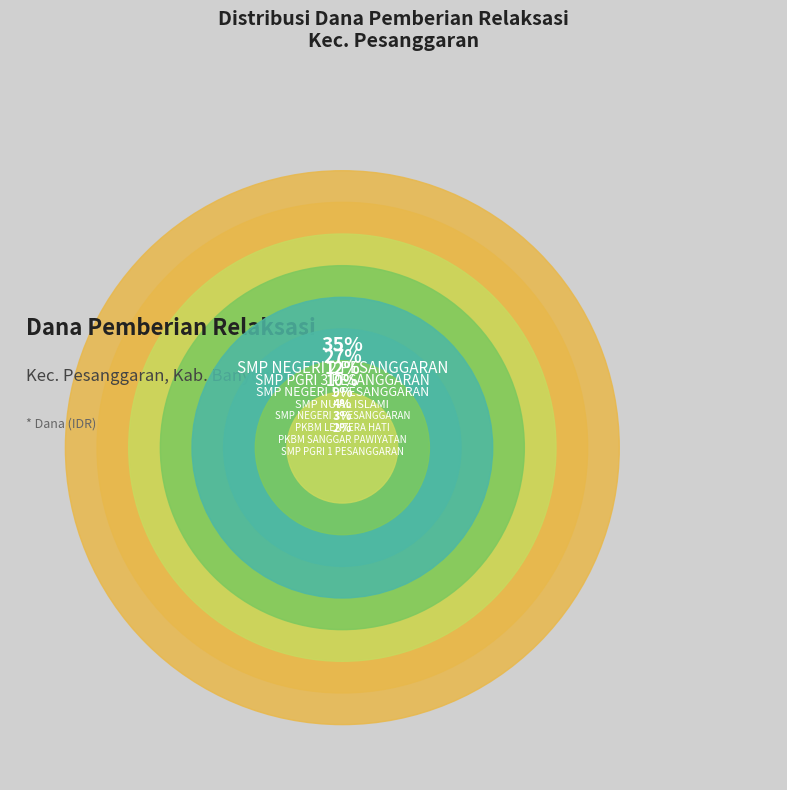

Which slice is the largest?

SMP NEGERI 2 PESANGGARAN